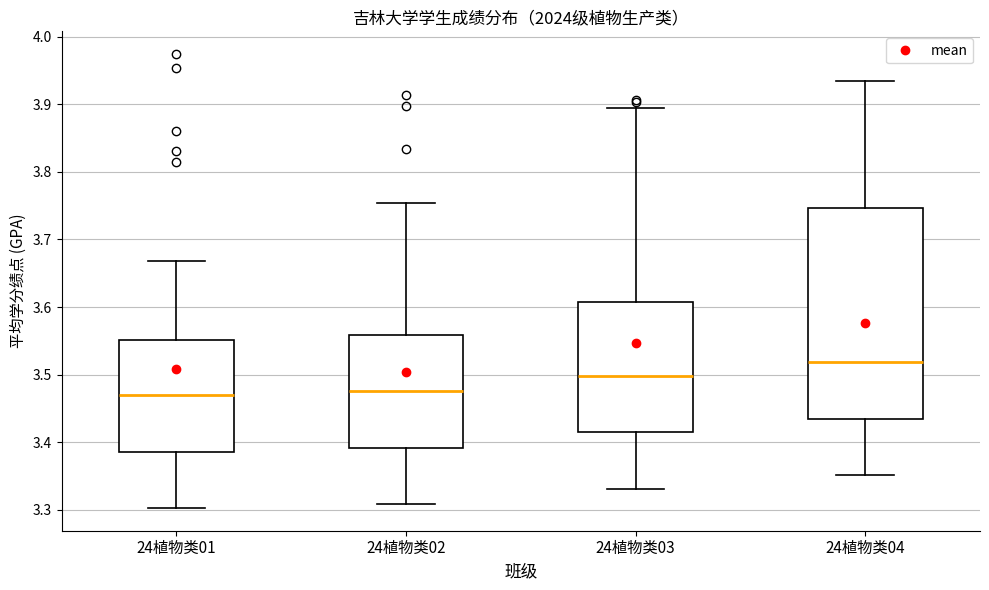

Where is the upper edge of the box for 24植物类02 on the y-axis? The values are not printed on the chart, so give them approximately, as read against the axis.

3.56